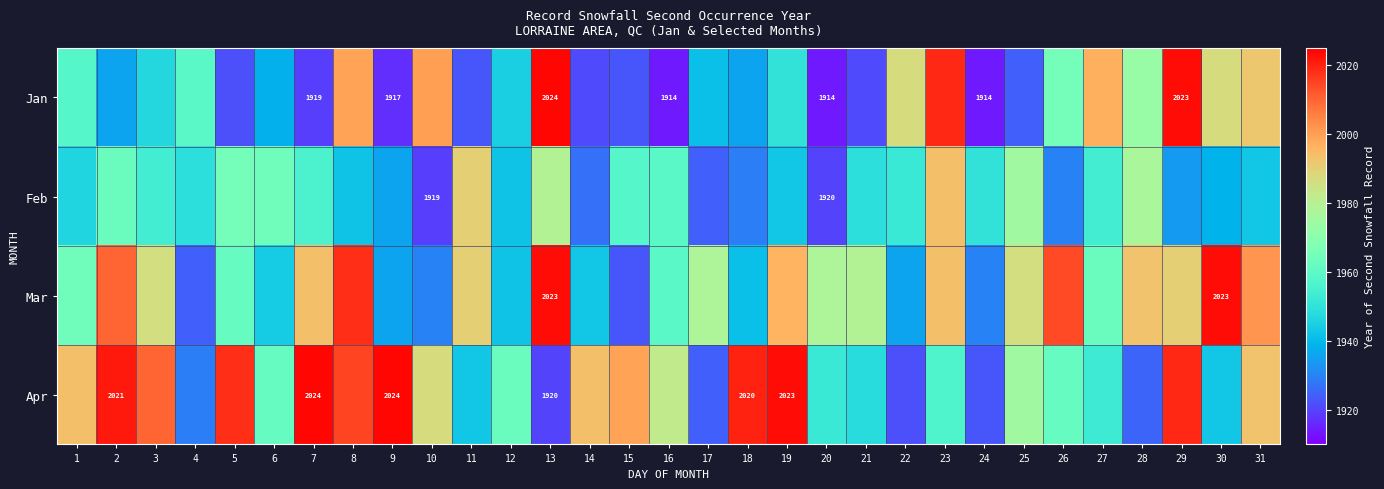

Which category has the highest value across all series?

13